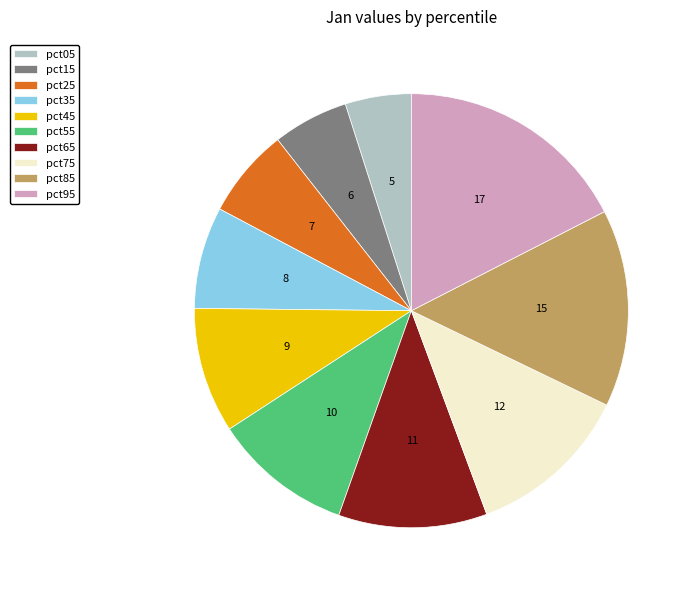

The pct45 slice represents 1% of the pie. True or false?

False